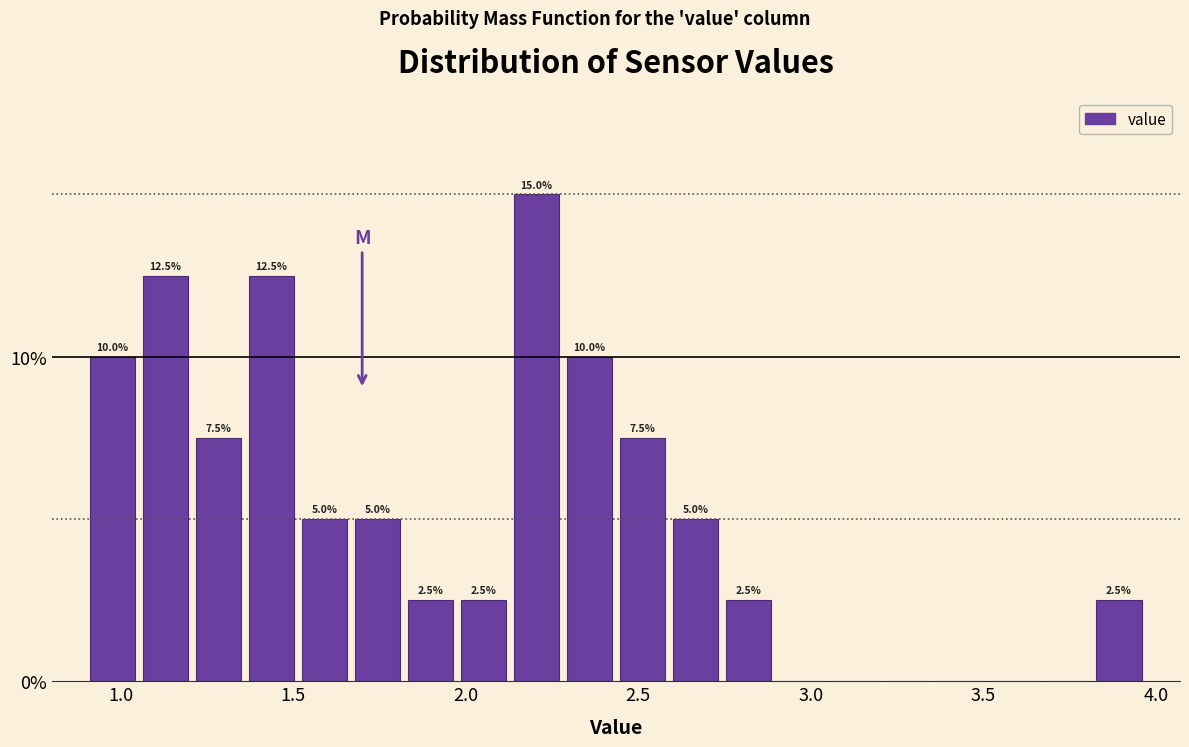

Read against the x-axis, roughly where is the centre of the tallest bar?

2.20